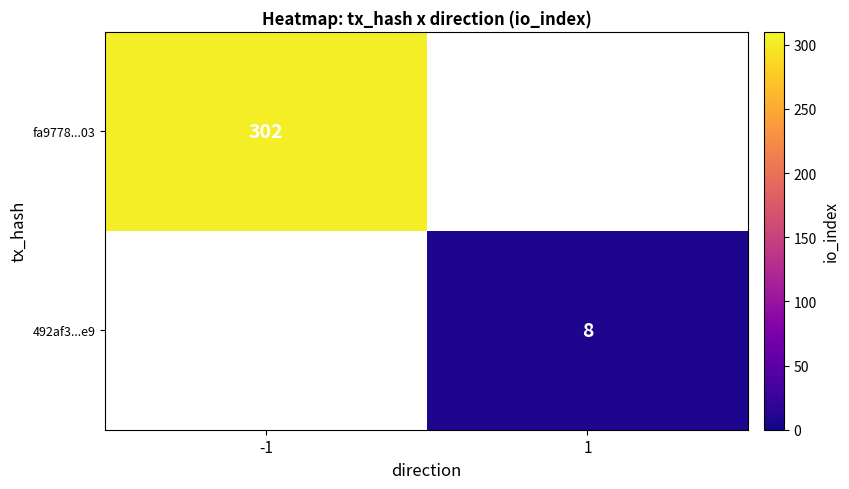

True or false: fa9778...03 has a value of 302 at -1.

True